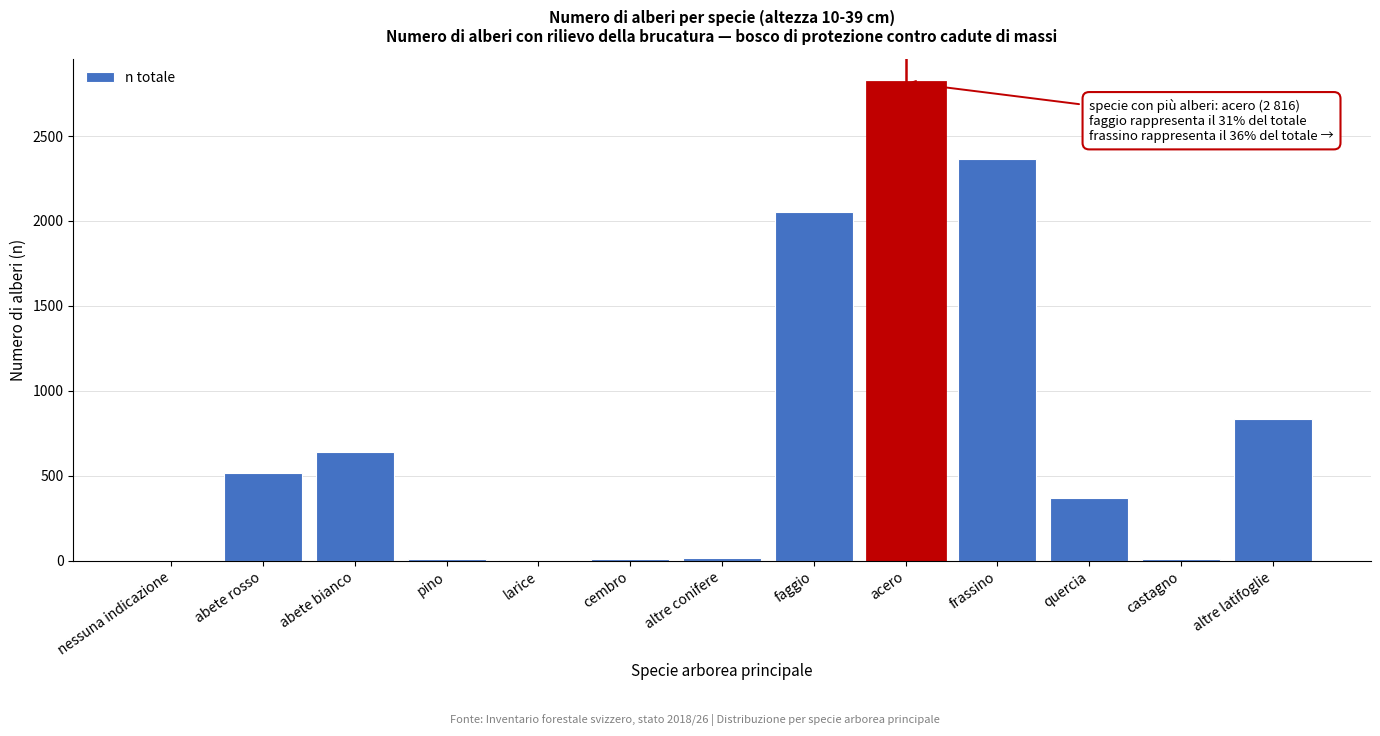

What is the sum of all values?

9634